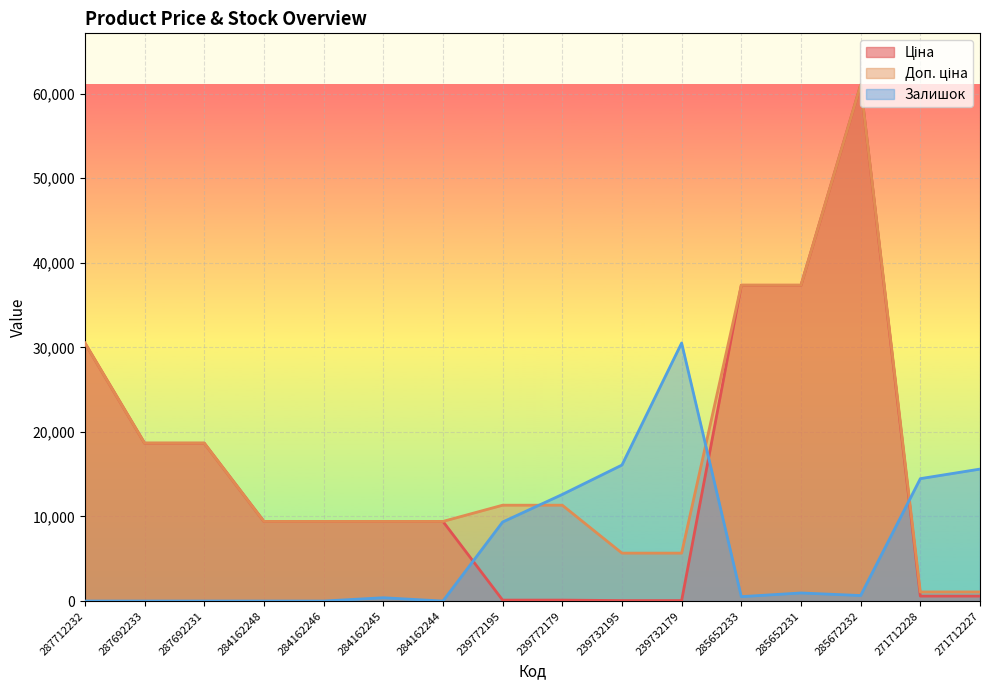

What is the difference between the Ціна values at 285652231 and 285672232?

23681.7